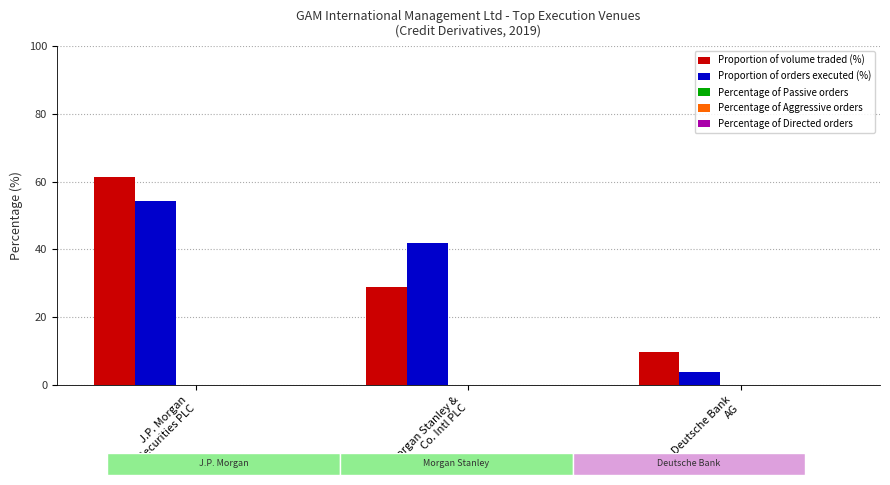

What is the label of the 2nd bar from the right?

Morgan Stanley &
Co. Intl PLC